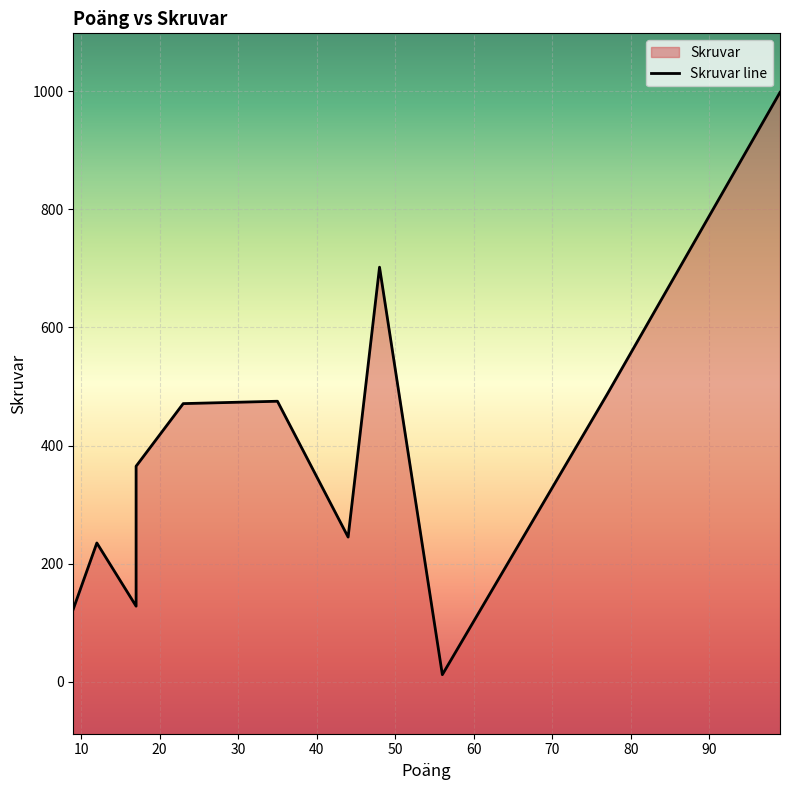

At which label is the value closest to 505?

77